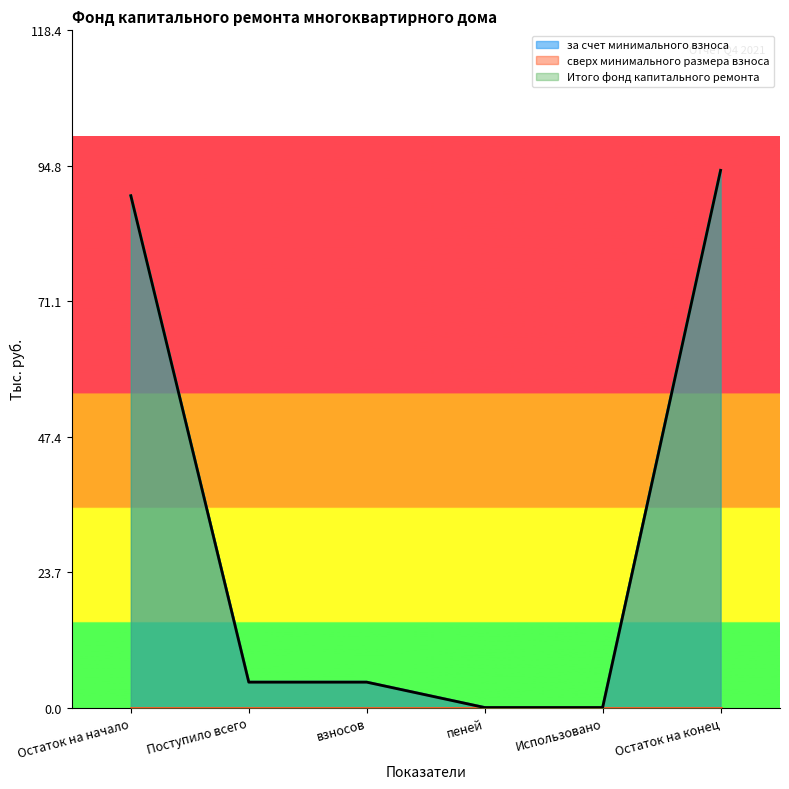

True or false: за счет минимального взноса and Итого фонд капитального ремонта cross at least once.

False